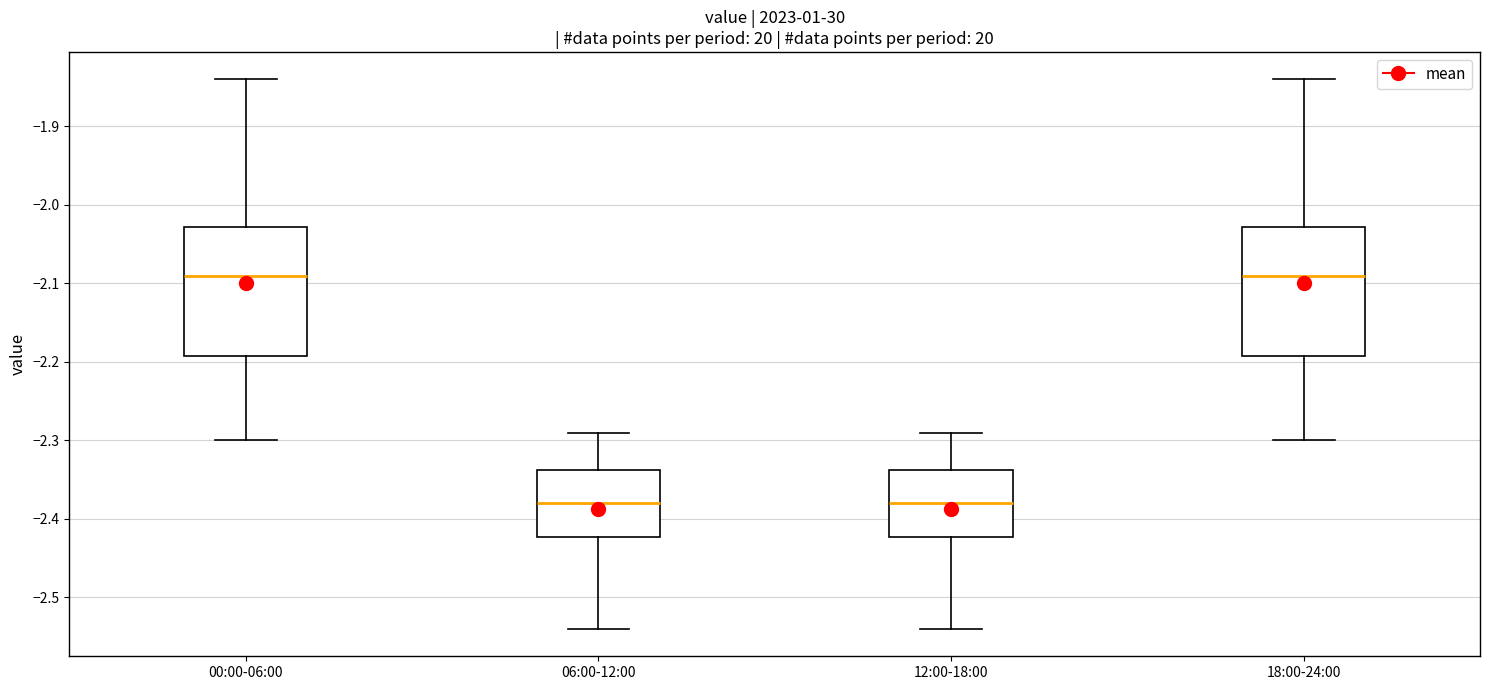

Where does the upper whisker of the box for 18:00-24:00 end on the y-axis? The values are not printed on the chart, so give them approximately, as read against the axis.

-1.84